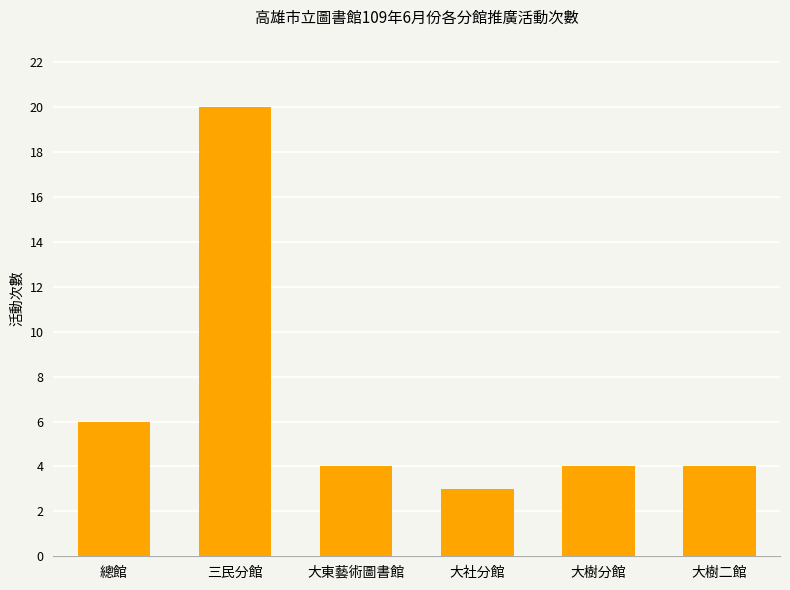

Reading right to left, list all the values displayed in this chart.

4	4	3	4	20	6